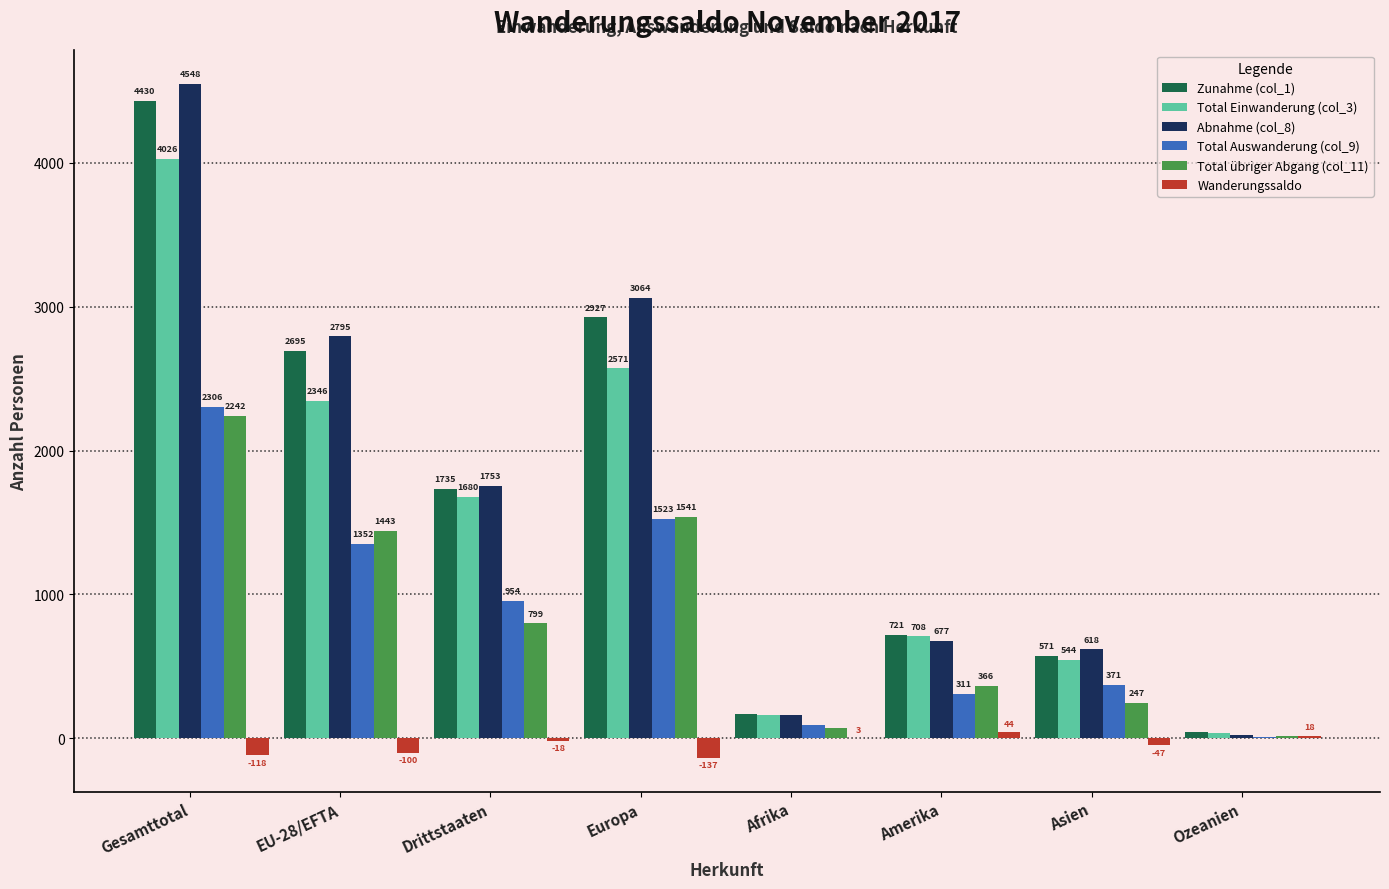

Does the chart contain stacked bars?

No